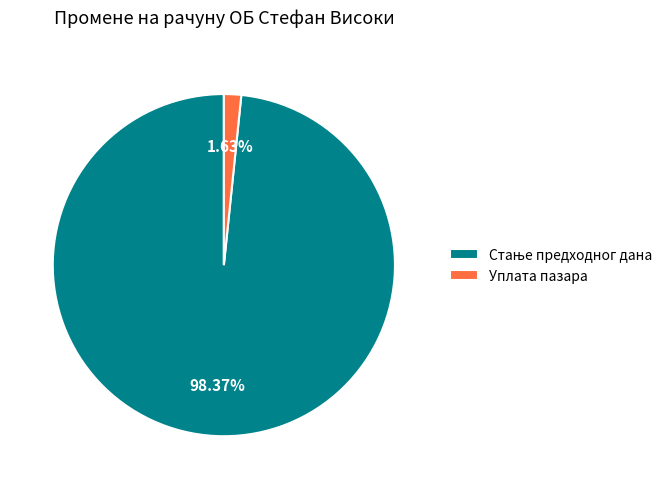

Which slice is the smallest?

Уплата пазара